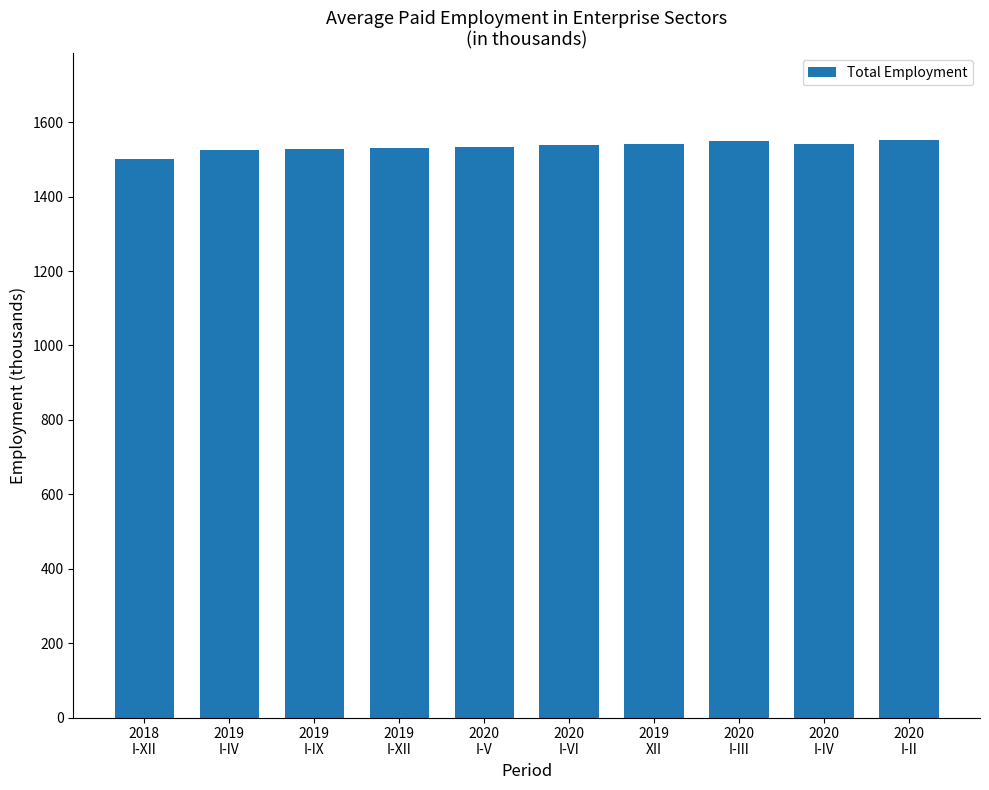

What is the greatest value displayed?

1552.1